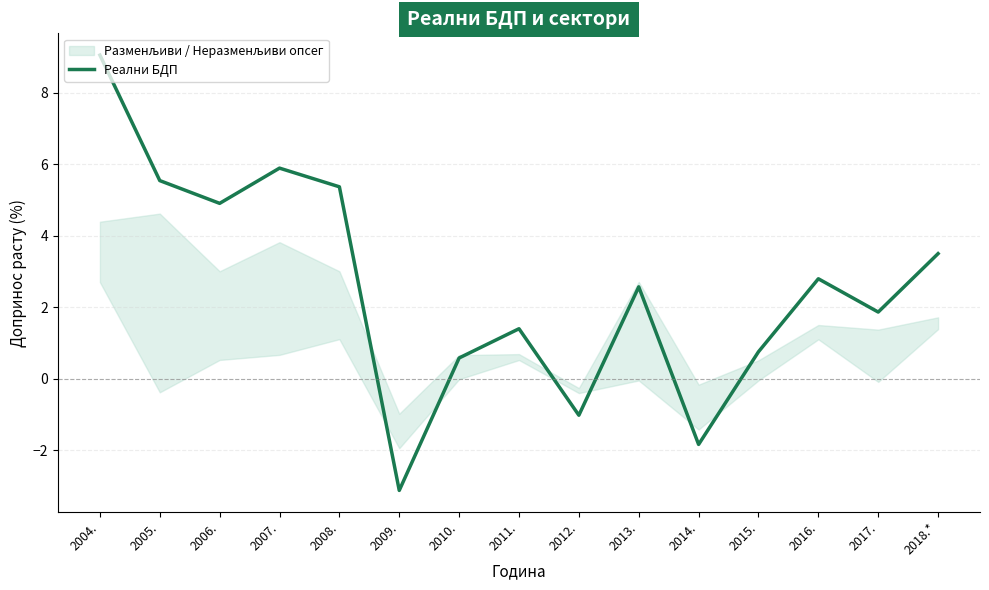

Is it true that the value at 2008. is 8.2?

False